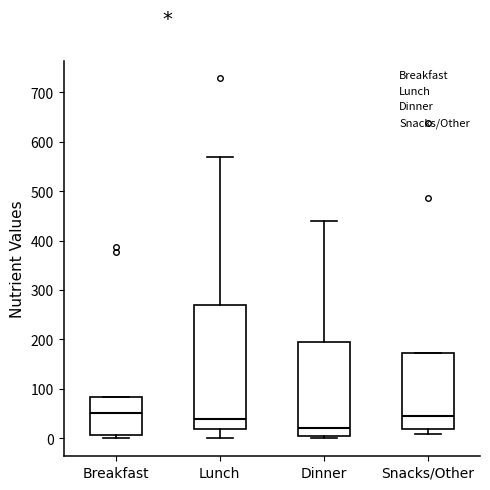

Reading left to right, transcribe this box plot: for each box, give where its median line is, the range the box spans, and where its two whiskers end, as read against the y-axis. The values are not printed on the chart, so give them approximately, as read against the axis.

Breakfast: median 50, box 10 to 80, whiskers 0 to 80
Lunch: median 40, box 20 to 270, whiskers 0 to 570
Dinner: median 20, box 0 to 190, whiskers 0 (just below the box's lower edge) to 440
Snacks/Other: median 50, box 20 to 170, whiskers 10 to 170